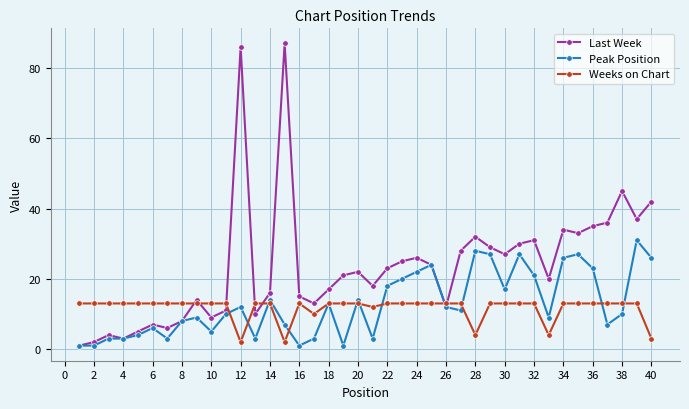

What is the maximum value for Peak Position?

31